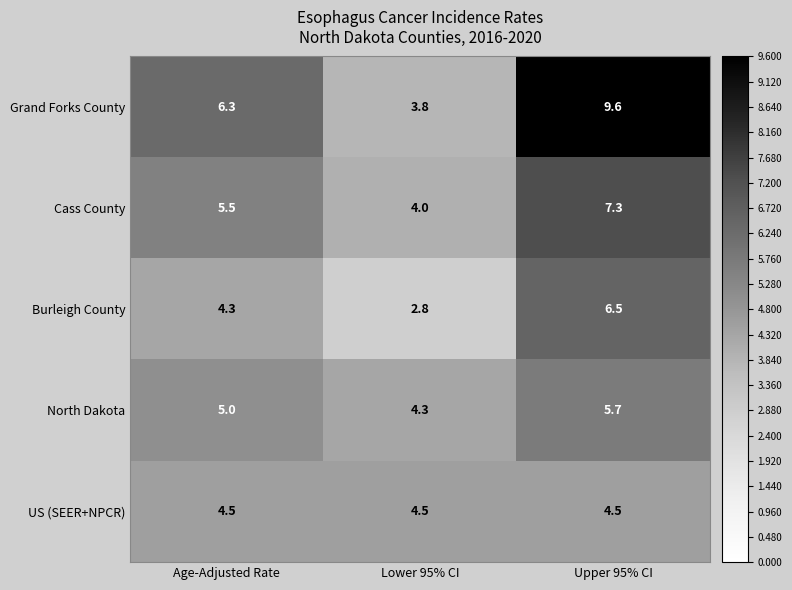

At which label does Burleigh County first exceed 4?

Age-Adjusted Rate